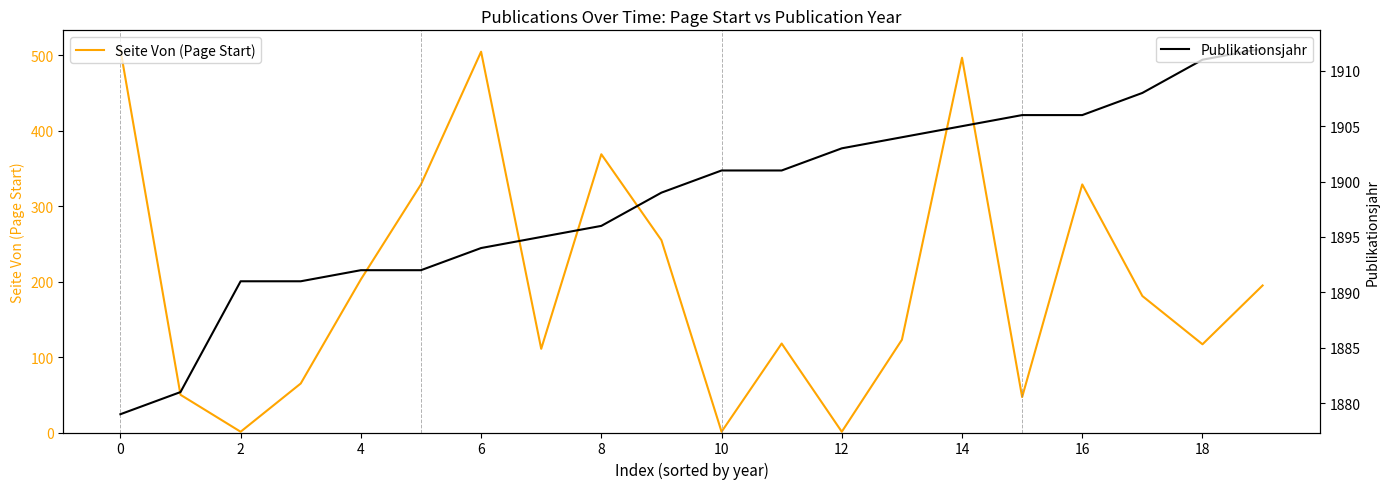

List the series in order of their overall mean, lowest first.

Seite Von (Page Start), Publikationsjahr